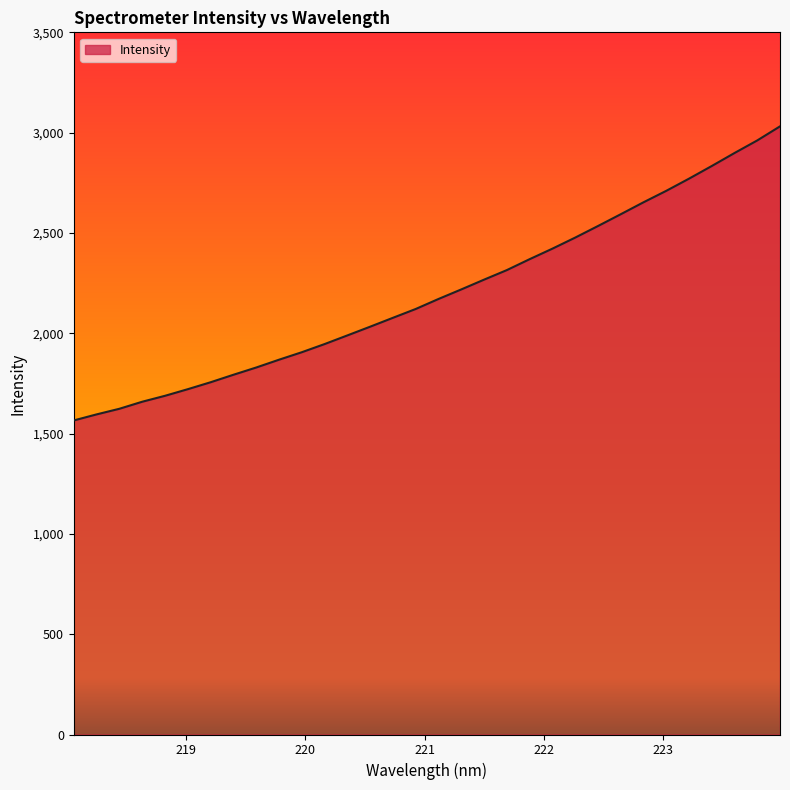

What is the smallest value displayed?

1565.5